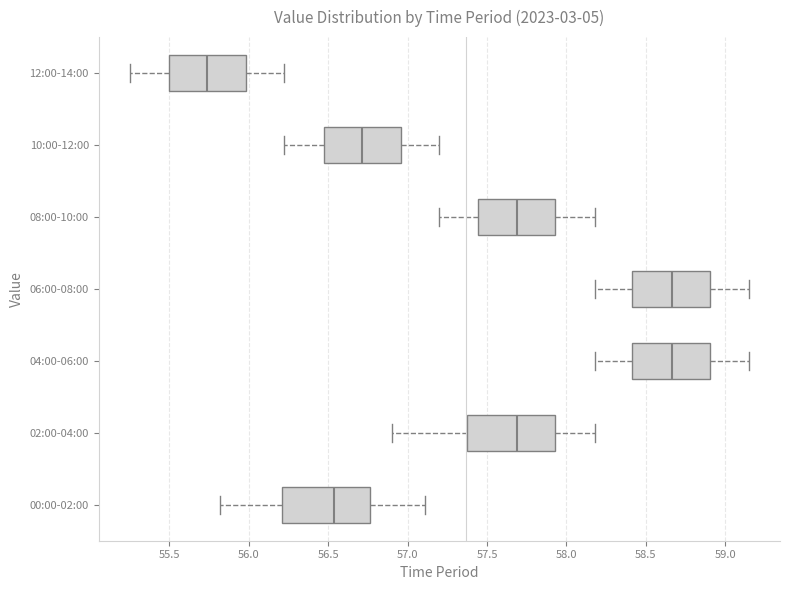

Which box has the furthest to the left median line?

12:00-14:00